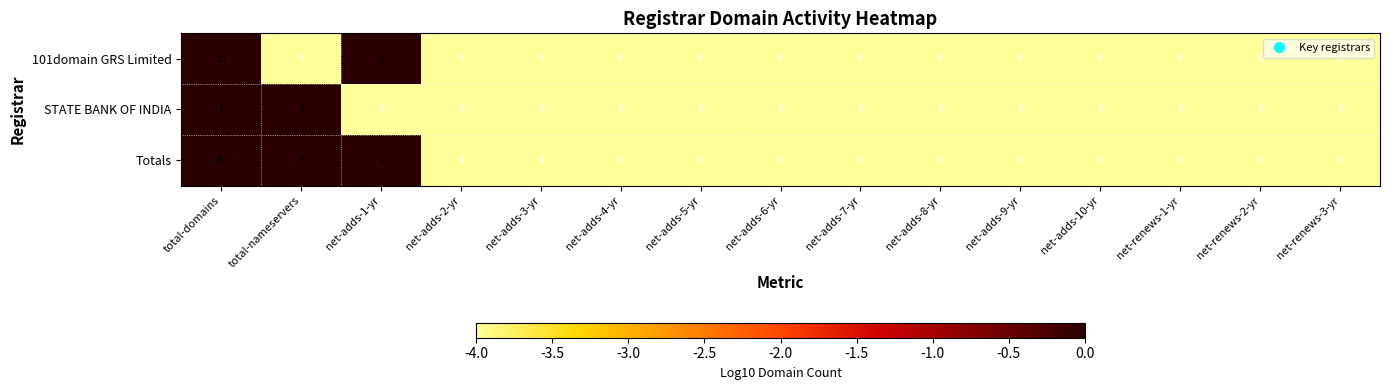

Rank the series by their maximum value, from highest to lowest.

Totals, 101domain GRS Limited, STATE BANK OF INDIA